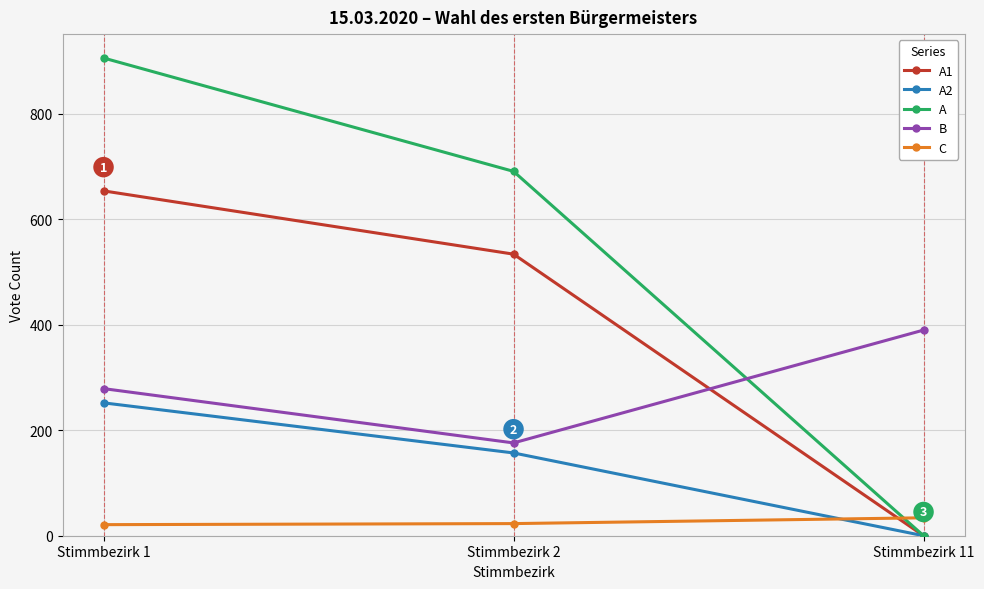

What is the lowest value of the B series?

176